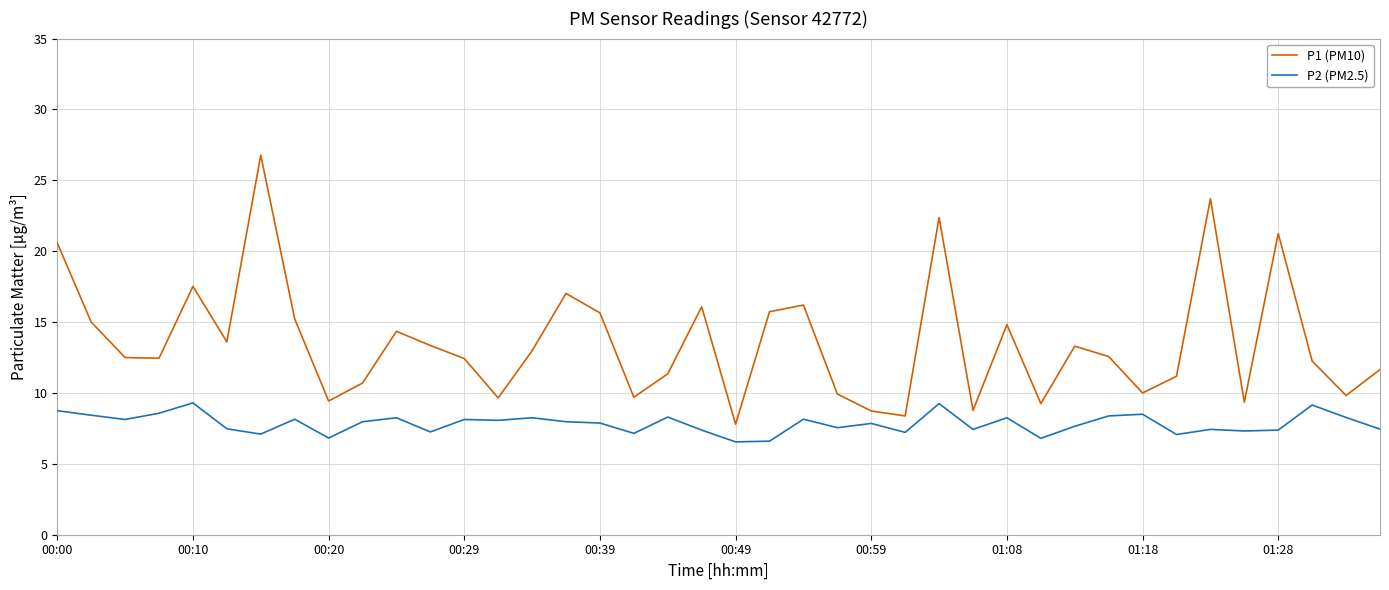

True or false: P2 (PM2.5) and P1 (PM10) intersect in this chart.

False